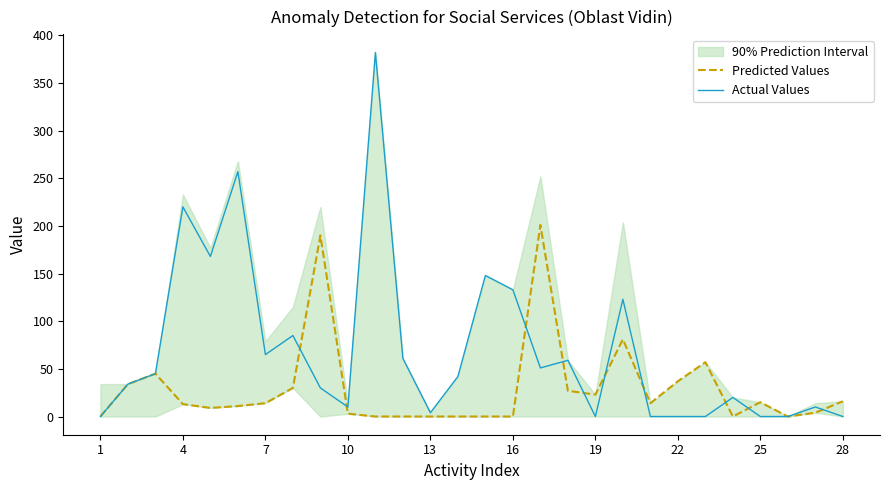

True or false: Predicted Values has a value of 72 at 1.

False